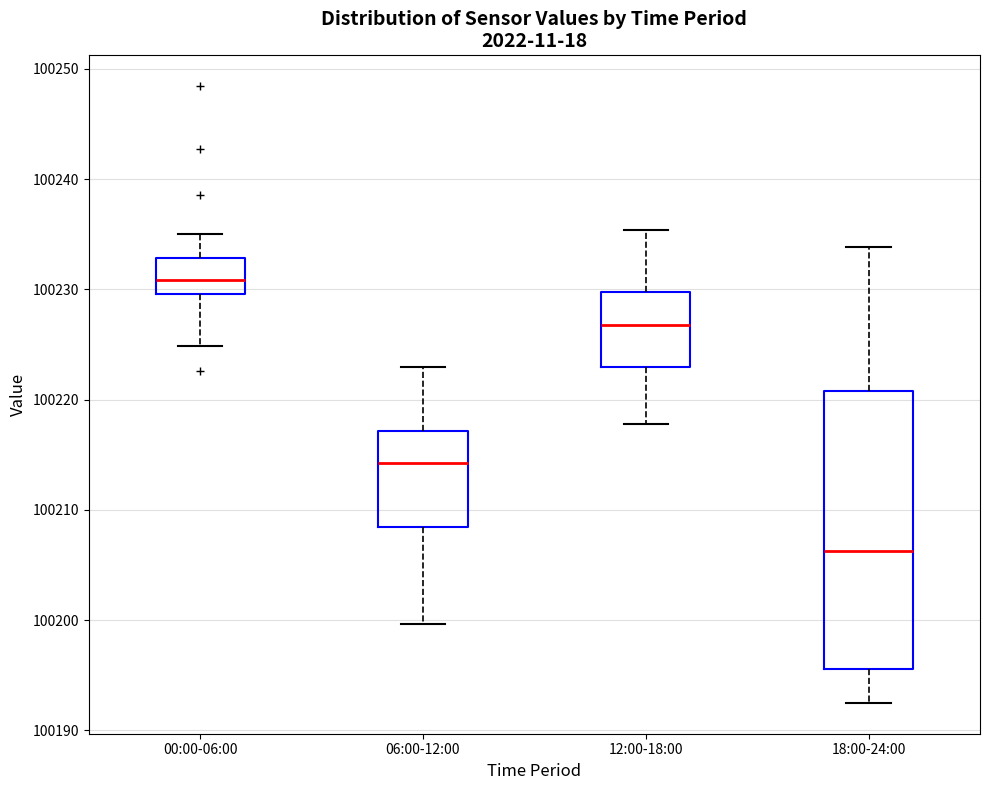

Reading left to right, read every box against the y-axis: the position of its median line, the range the box covers, and the ends of its whiskers. The values are not printed on the chart, so give them approximately, as read against the axis.

00:00-06:00: median 100231, box 100230 to 100233, whiskers 100225 to 100235
06:00-12:00: median 100214, box 100208 to 100217, whiskers 100200 to 100223
12:00-18:00: median 100227, box 100223 to 100230, whiskers 100218 to 100235
18:00-24:00: median 100206, box 100196 to 100221, whiskers 100193 to 100234